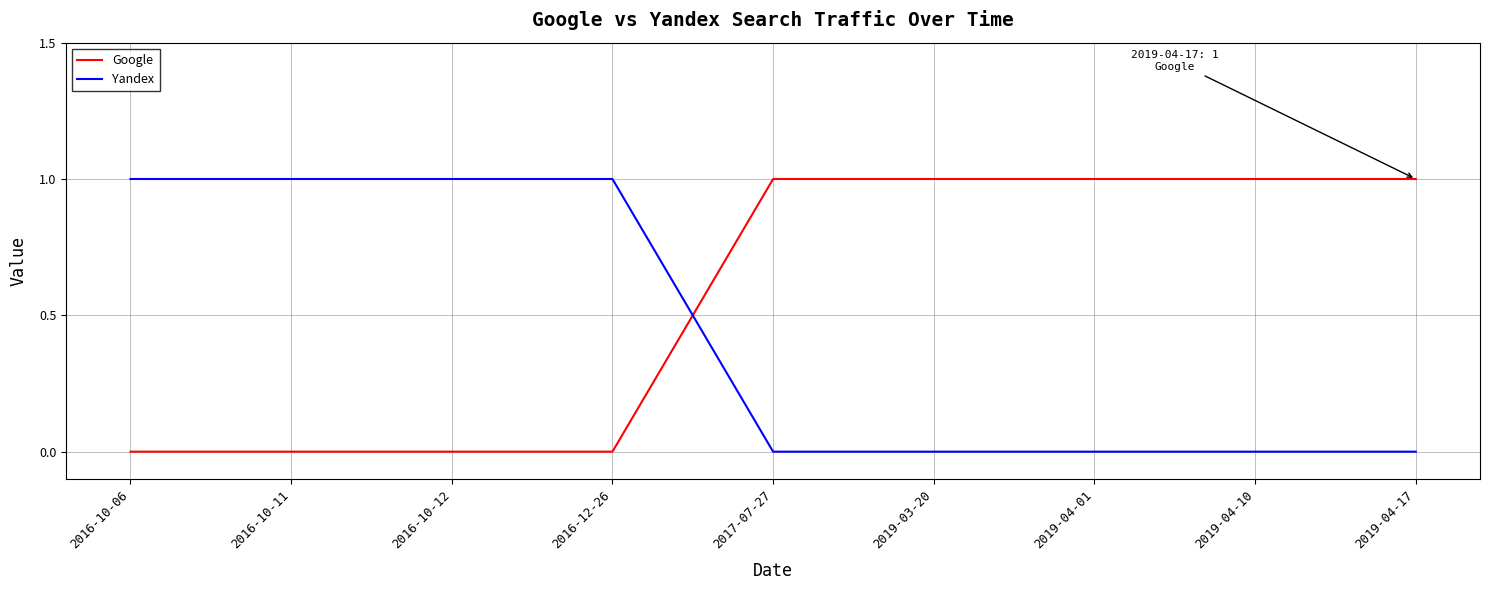

What position from the right is 2016-12-26?

6